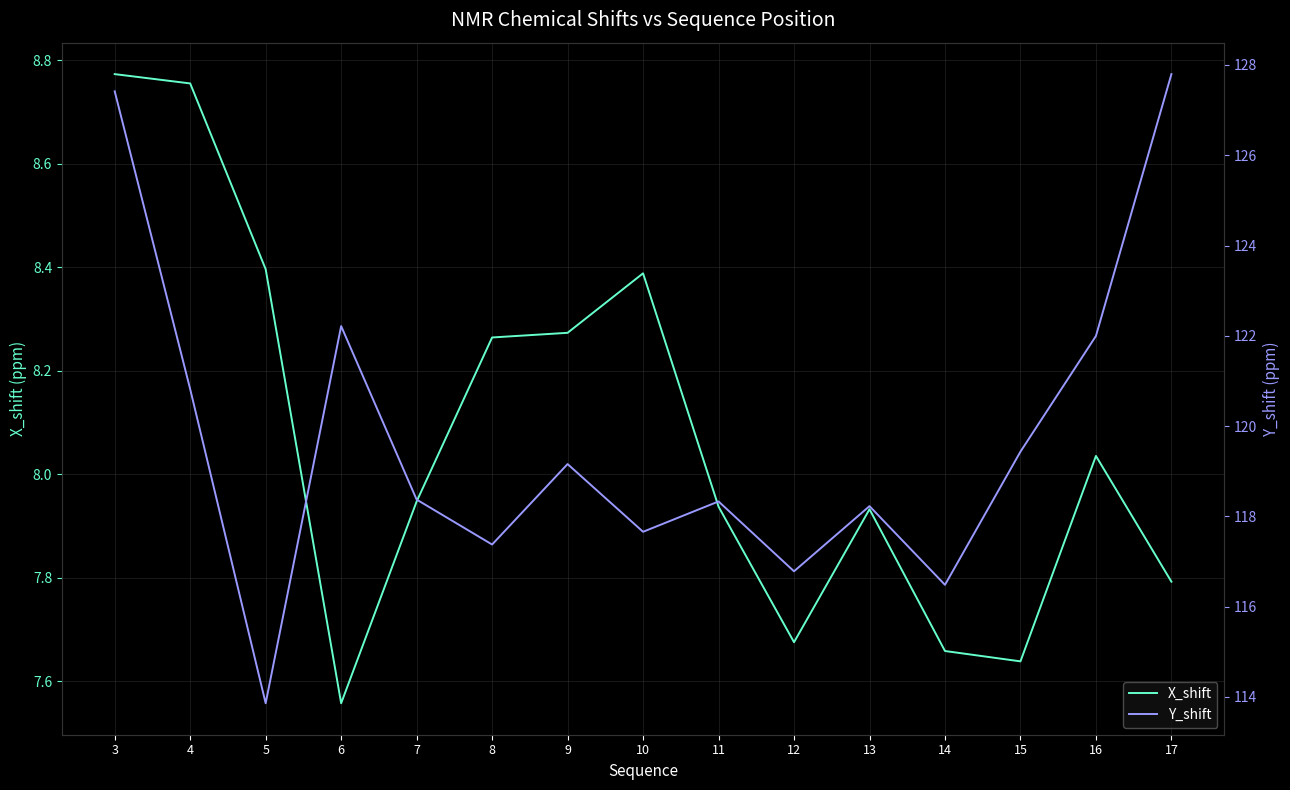

What is the value of the X_shift point at the 5th from the left?

7.9